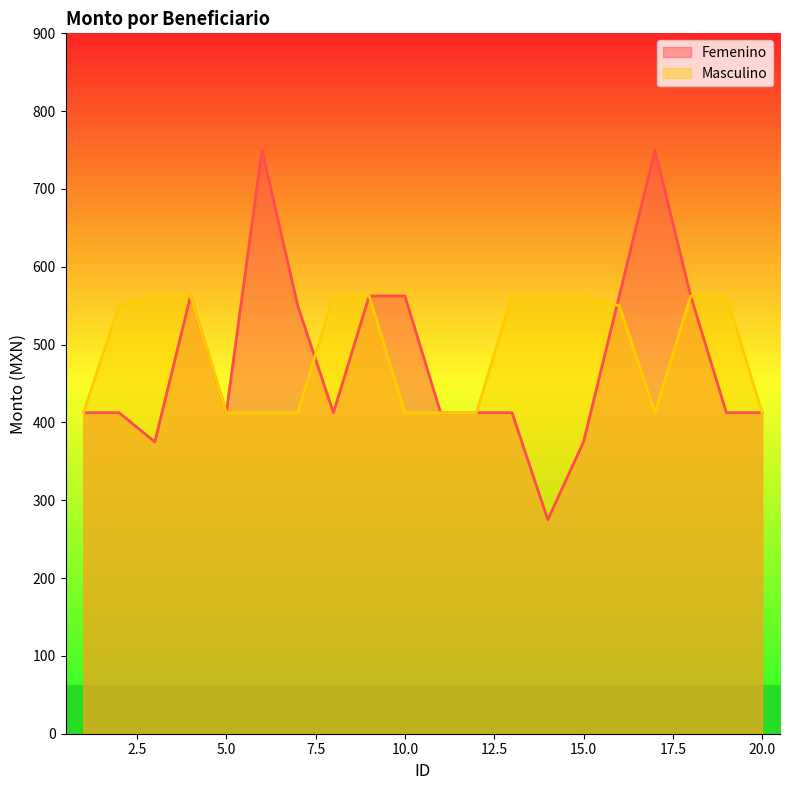

Which series has the largest total across all categories?

Masculino